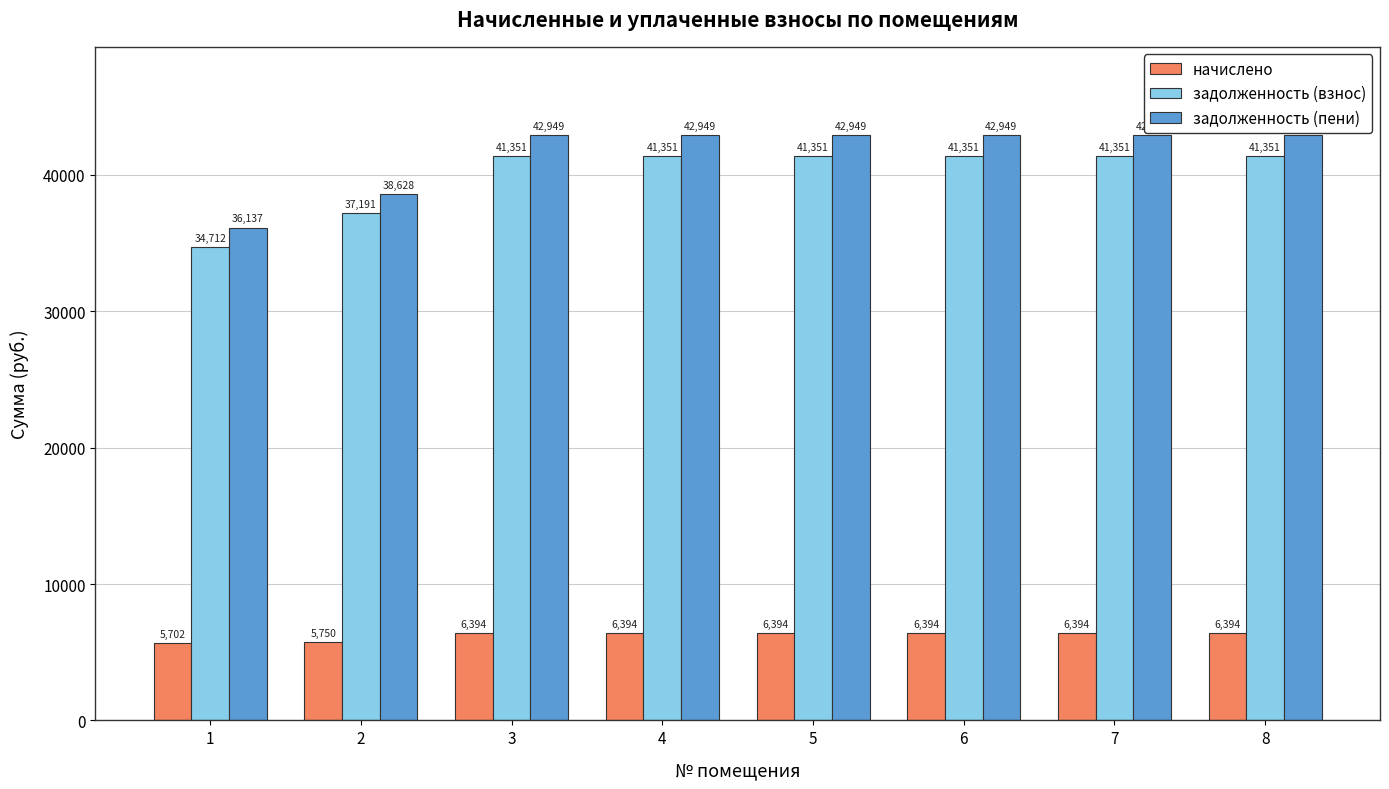

What is the total value across all series at 6?

90693.1